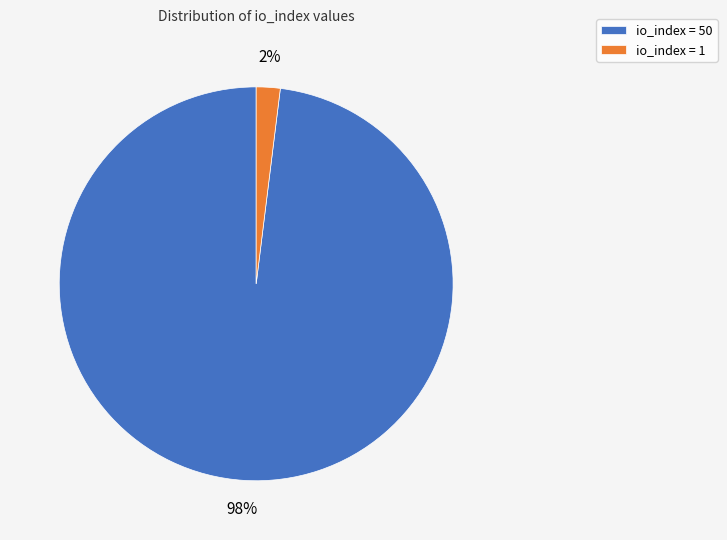

Between io_index = 1 and io_index = 50, which is larger?

io_index = 50